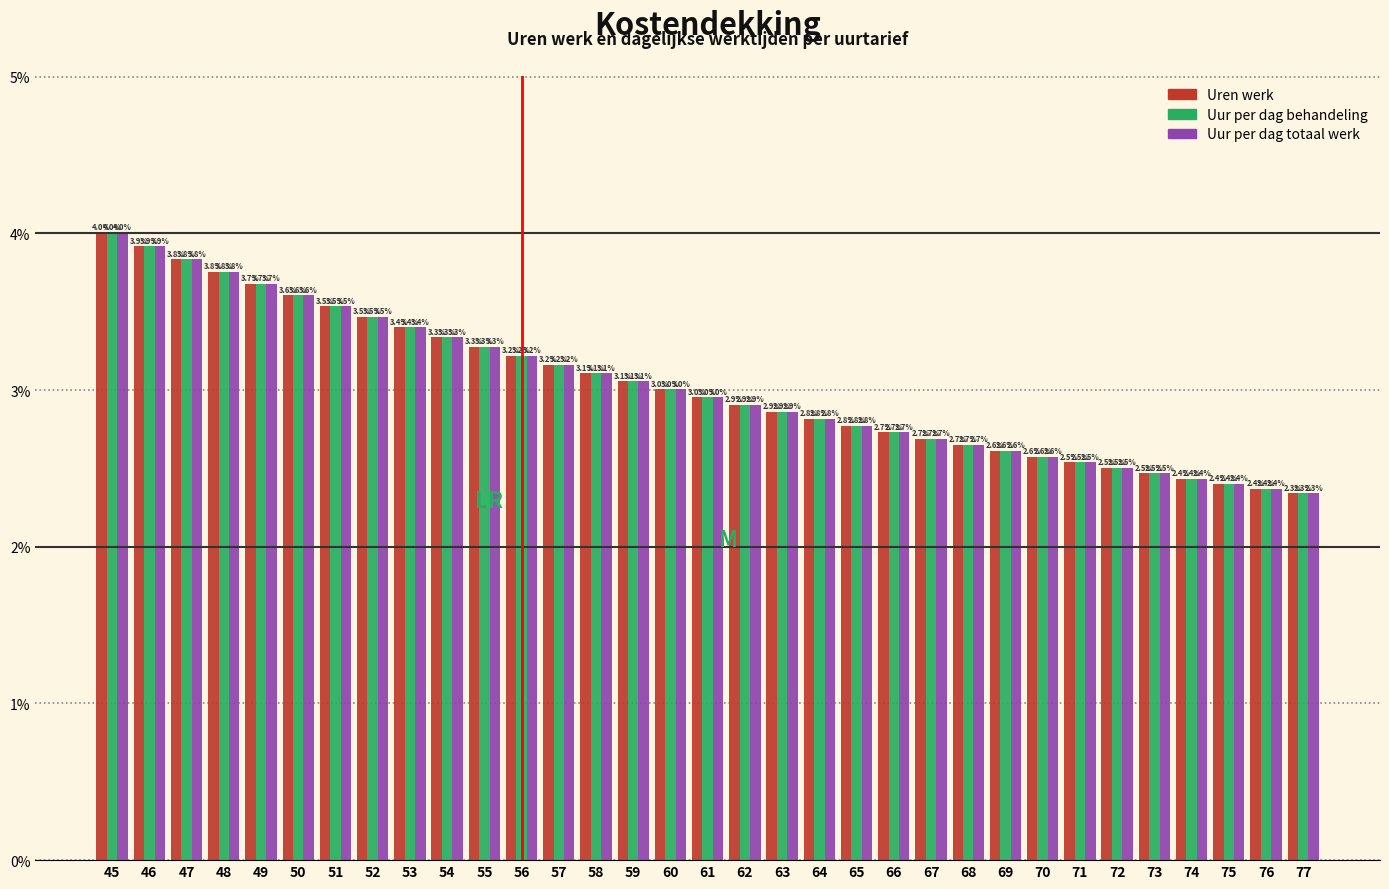

Reading left to right, extract all data points from this chart.

Uren werk: 45=4.0	46=3.9	47=3.8	48=3.8	49=3.7	50=3.6	51=3.5	52=3.5	53=3.4	54=3.3	55=3.3	56=3.2	57=3.2	58=3.1	59=3.1	60=3.0	61=3.0	62=2.9	63=2.9	64=2.8	65=2.8	66=2.7	67=2.7	68=2.7	69=2.6	70=2.6	71=2.5	72=2.5	73=2.5	74=2.4	75=2.4	76=2.4	77=2.3
Uur per dag behandeling: 45=4.0	46=3.9	47=3.8	48=3.8	49=3.7	50=3.6	51=3.5	52=3.5	53=3.4	54=3.3	55=3.3	56=3.2	57=3.2	58=3.1	59=3.1	60=3.0	61=3.0	62=2.9	63=2.9	64=2.8	65=2.8	66=2.7	67=2.7	68=2.7	69=2.6	70=2.6	71=2.5	72=2.5	73=2.5	74=2.4	75=2.4	76=2.4	77=2.3
Uur per dag totaal werk: 45=4.0	46=3.9	47=3.8	48=3.8	49=3.7	50=3.6	51=3.5	52=3.5	53=3.4	54=3.3	55=3.3	56=3.2	57=3.2	58=3.1	59=3.1	60=3.0	61=3.0	62=2.9	63=2.9	64=2.8	65=2.8	66=2.7	67=2.7	68=2.7	69=2.6	70=2.6	71=2.5	72=2.5	73=2.5	74=2.4	75=2.4	76=2.4	77=2.3